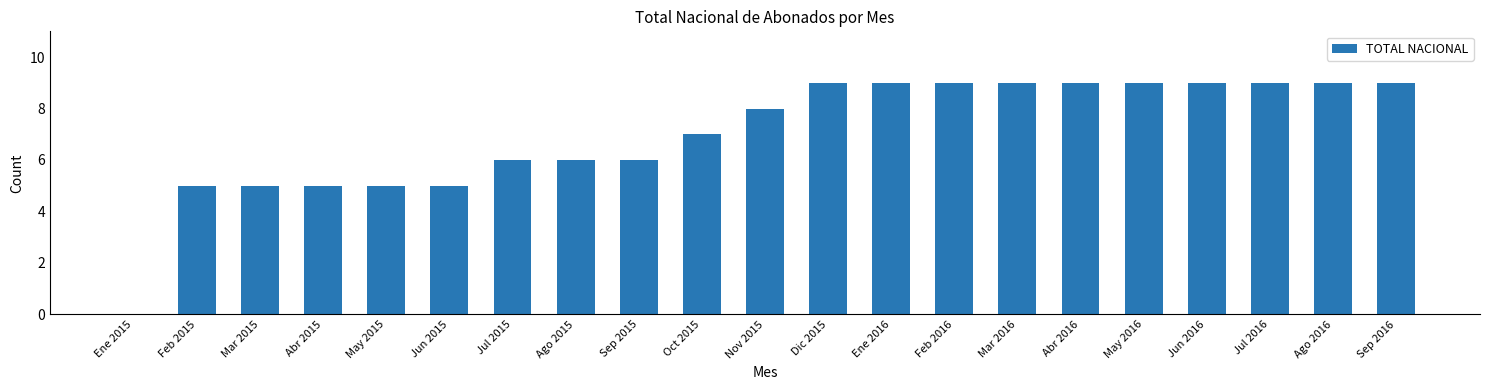

How many distinct data groups are displayed?

1